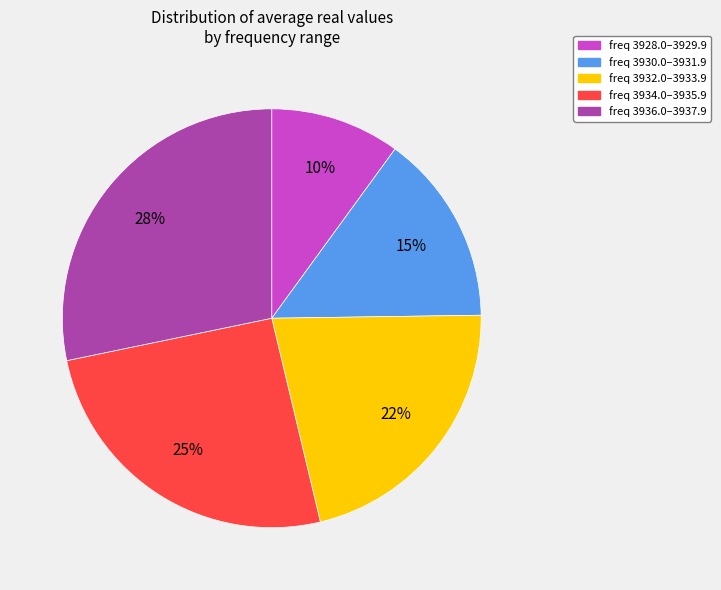

To the nearest percent, what is the average slice percentage?

20%